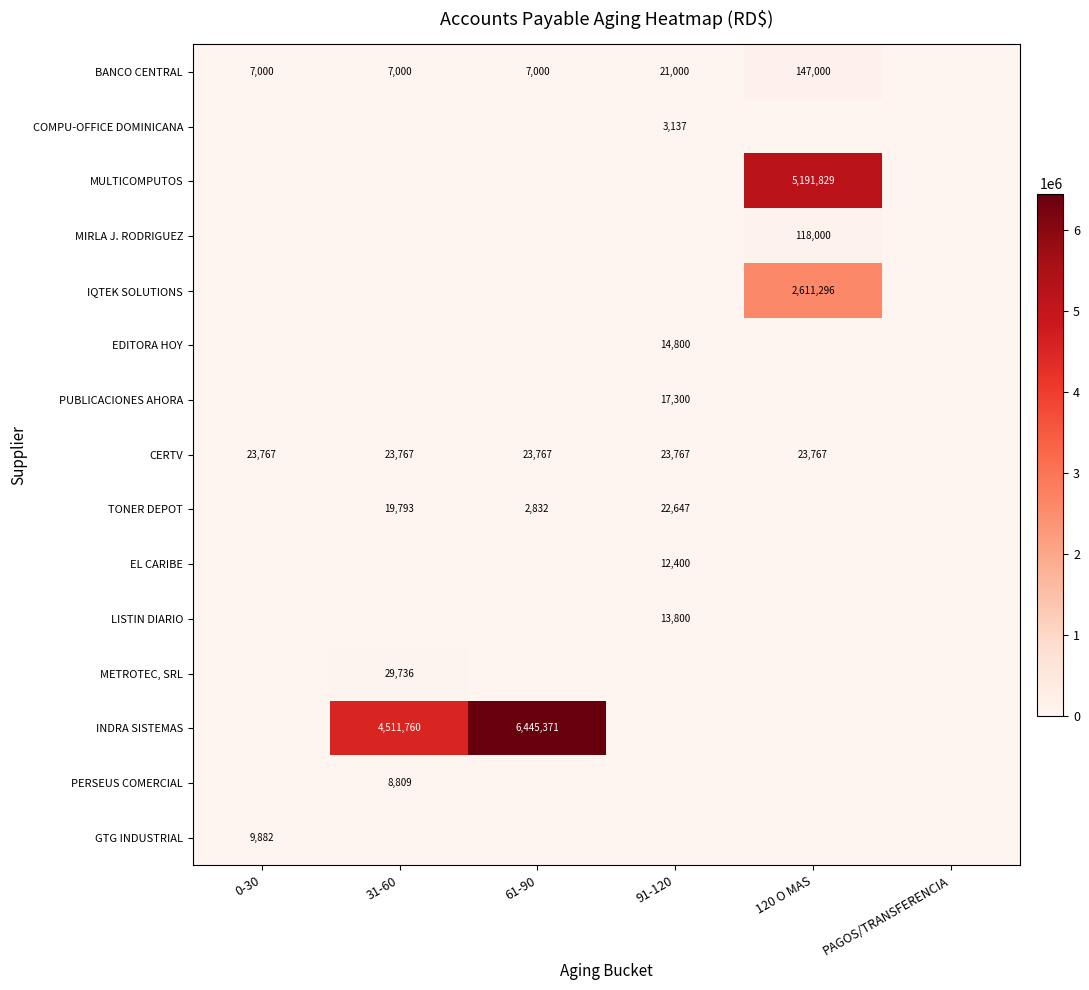

True or false: PERSEUS COMERCIAL has a value of 13594 at 31-60.

False